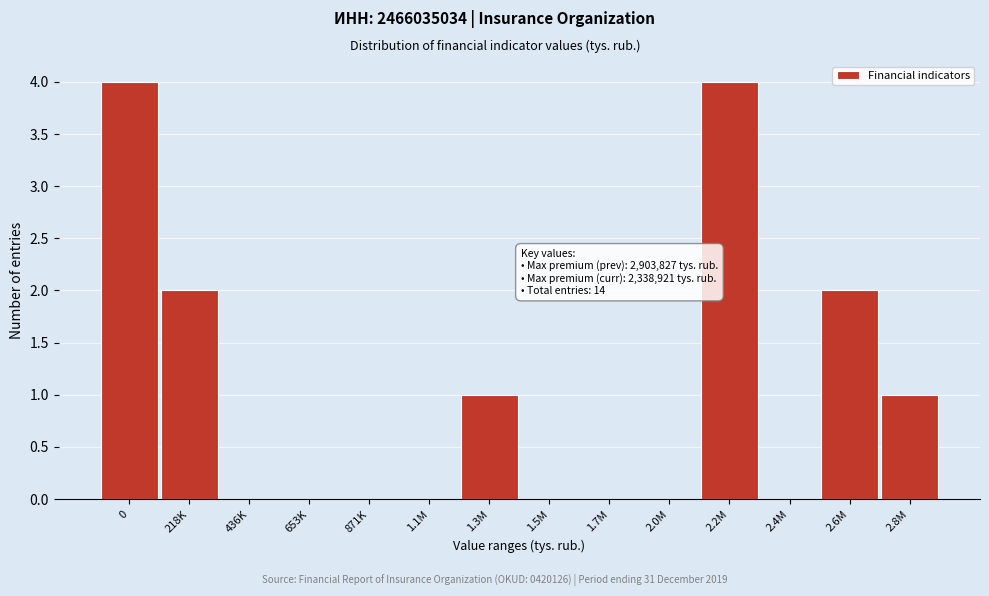

Reading left to right, what are all the values shown in this chart?

0=4	218K=2	436K=0	653K=0	871K=0	1.1M=0	1.3M=1	1.5M=0	1.7M=0	2.0M=0	2.2M=4	2.4M=0	2.6M=2	2.8M=1